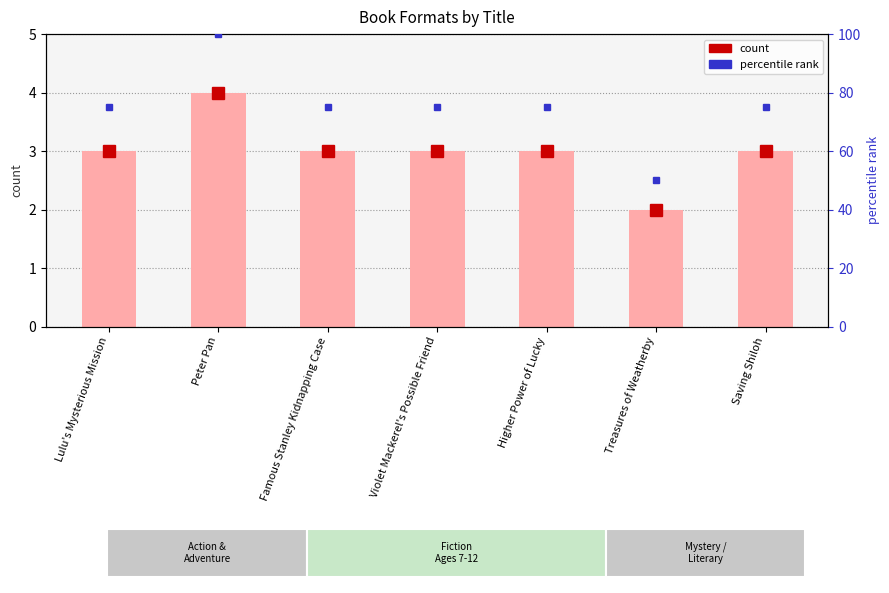

What value does the data have at Higher Power of Lucky?

3